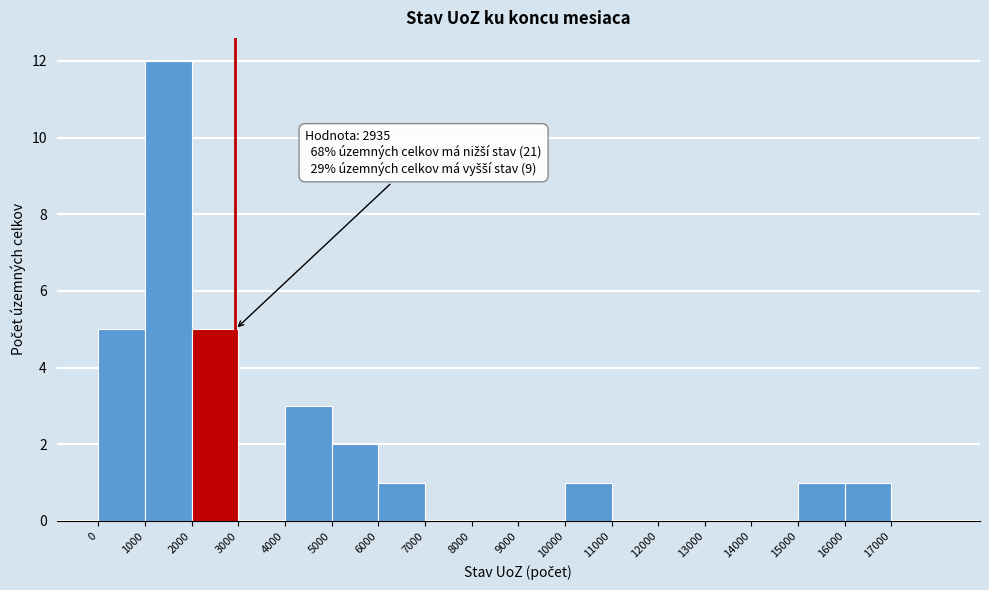

Which range on the x-axis has the tallest bar?

1000 to 2000